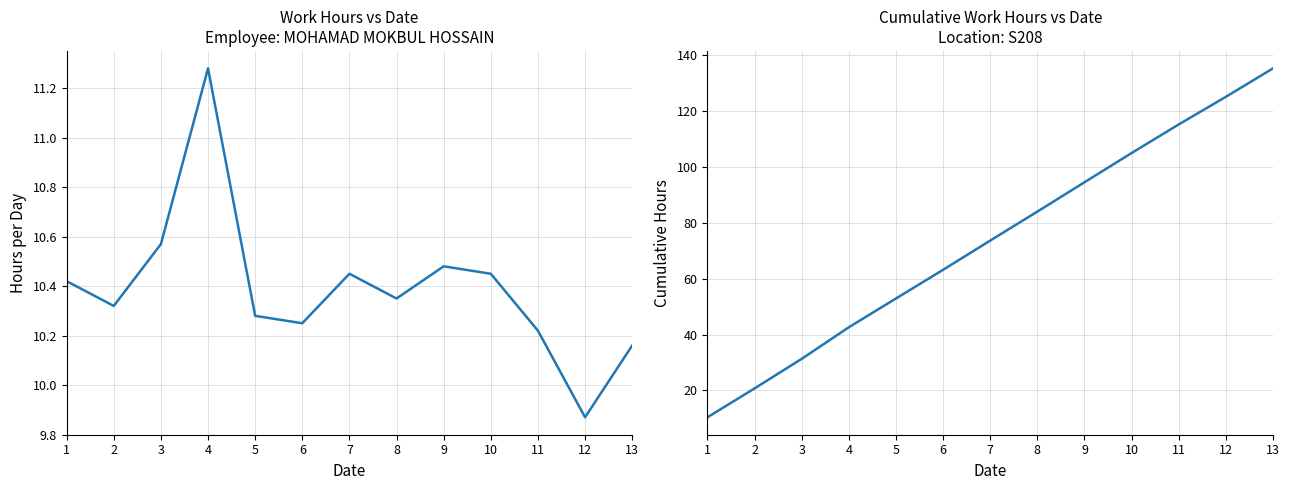

How many interior local valleys does the Overtime Hours series have?

4